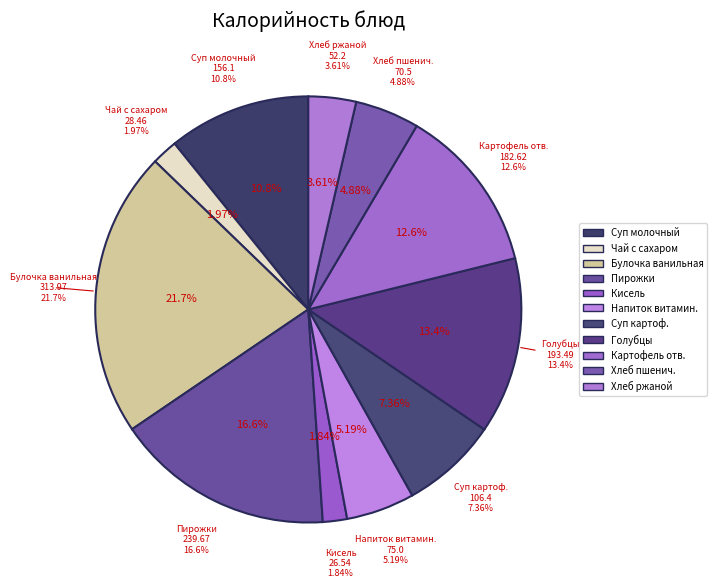

Which slice is the largest?

булочка ванильная